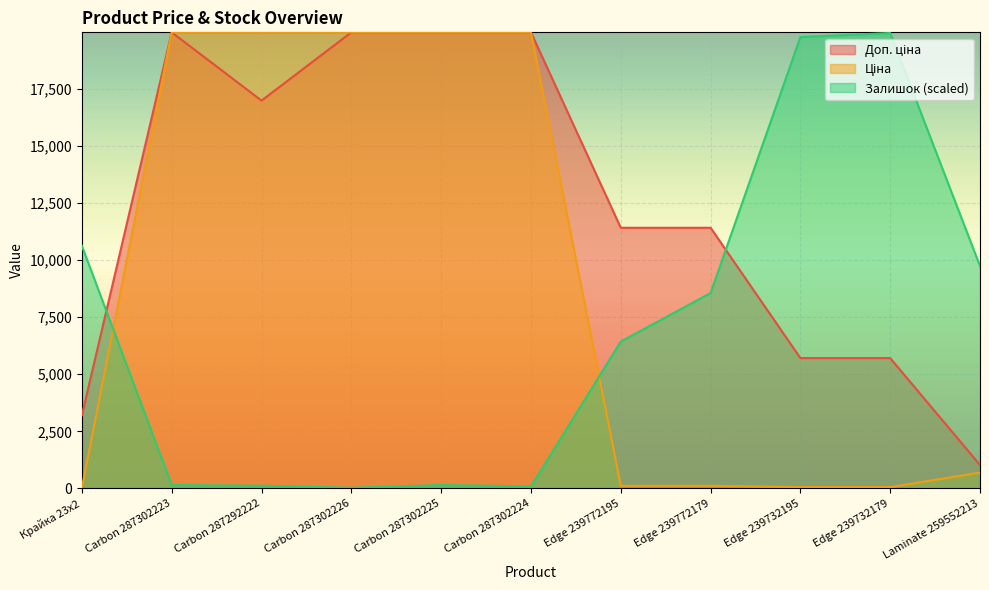

What is the sum of all Доп. ціна values?

135292.6